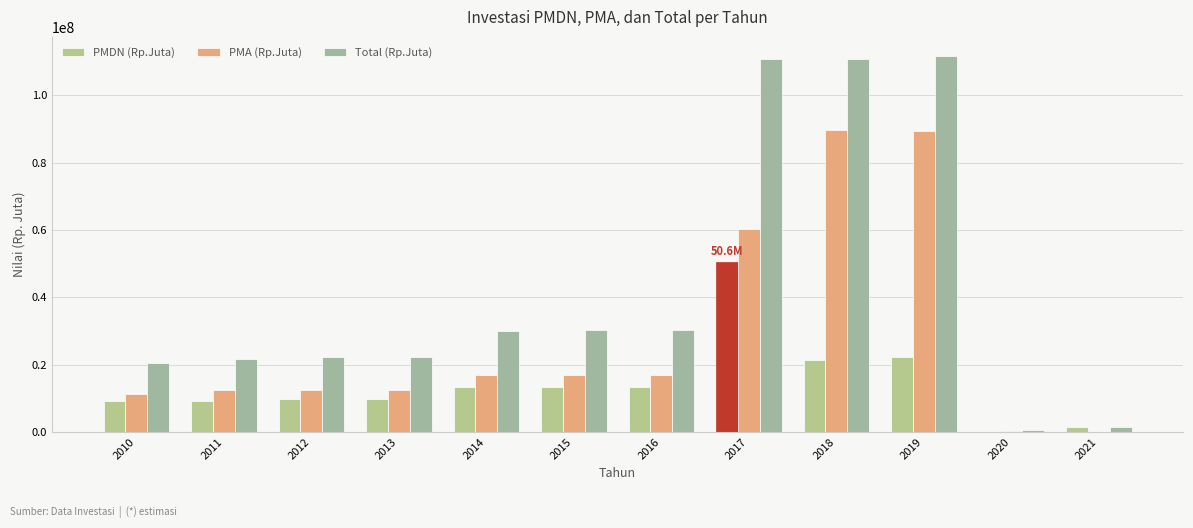

Count the number of categories in the chart.

12